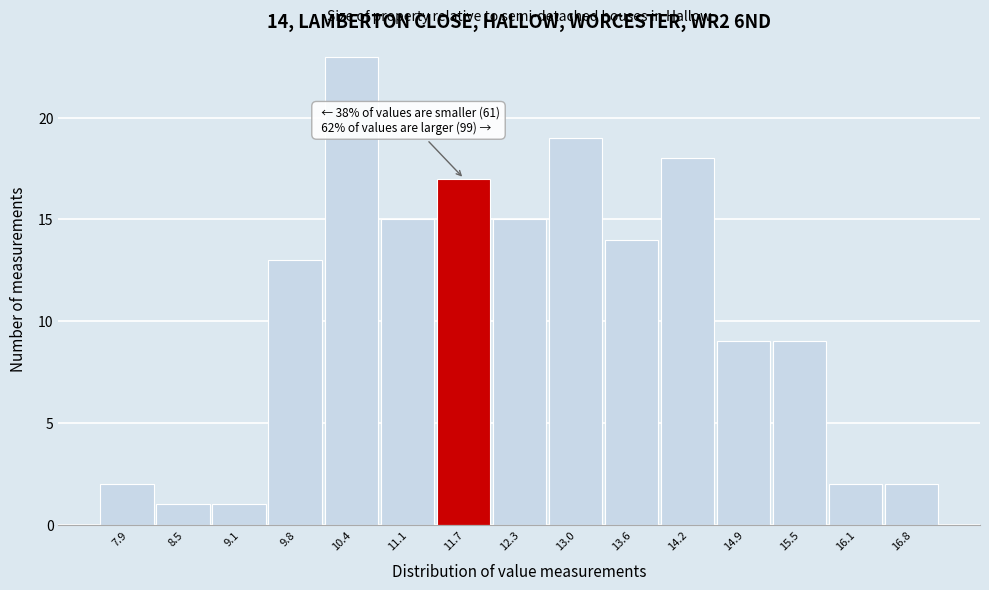

Reading left to right, what are all the values shown in this chart?

7.9=2	8.5=1	9.1=1	9.8=13	10.4=23	11.1=15	11.7=17	12.3=15	13.0=19	13.6=14	14.2=18	14.9=9	15.5=9	16.1=2	16.8=2